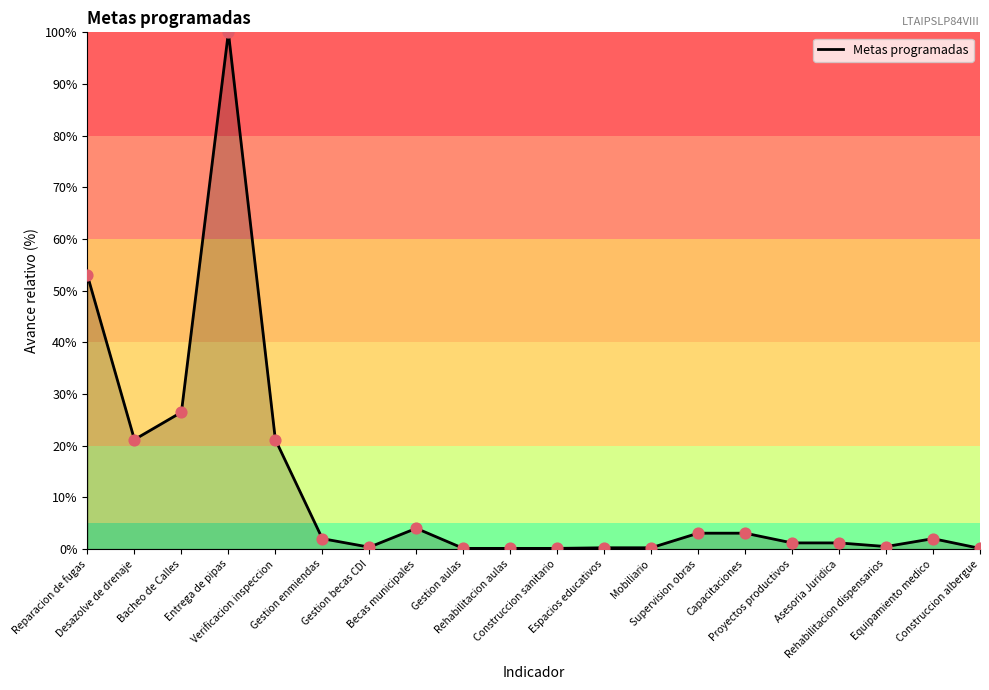

What is the difference between the maximum and minimum values?

99.9